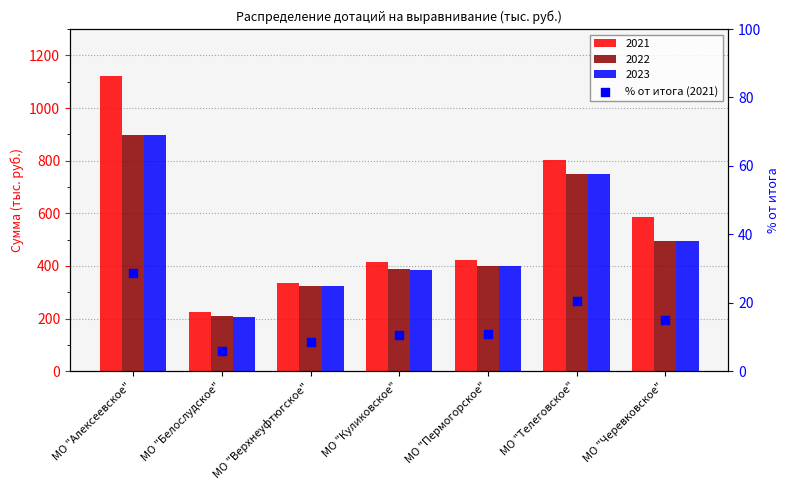

What is the ratio of the value at МО "Верхнеуфтюгское" to the value at МО "Белослудское"?

1.5